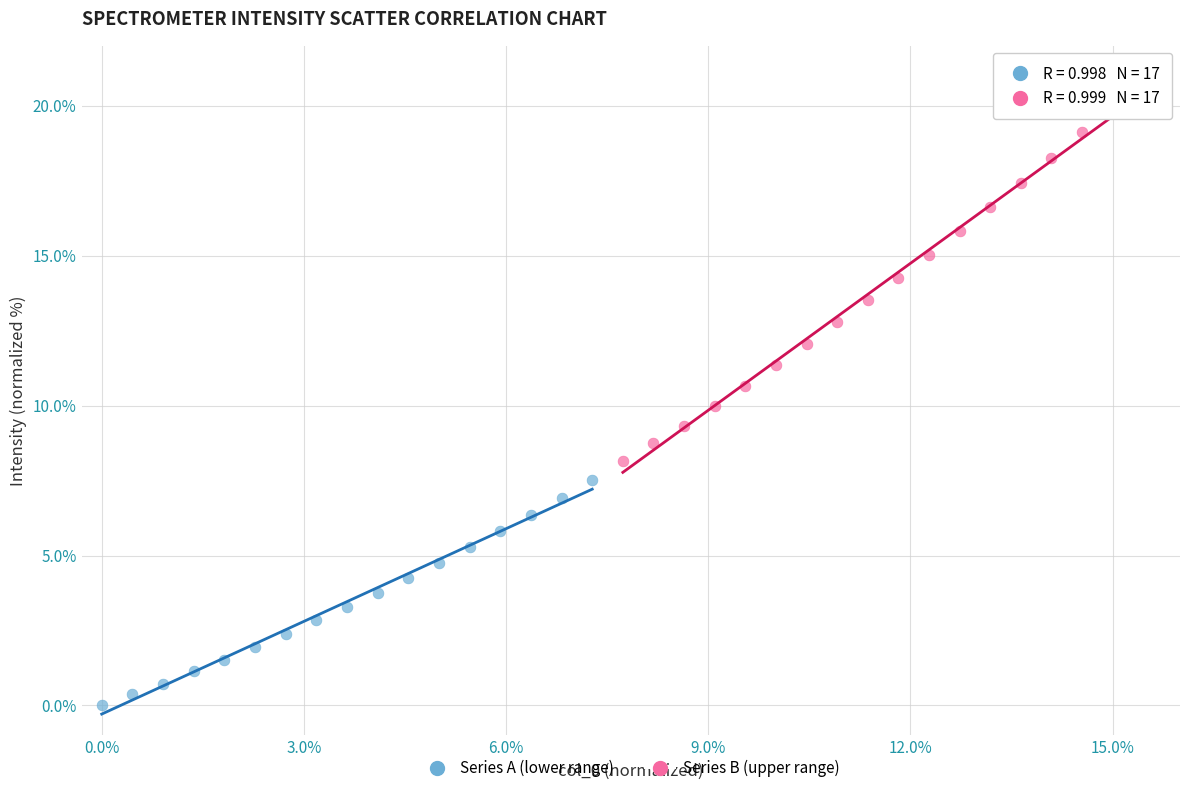

Which series reaches the maximum Y coordinate?

Series B (upper range)